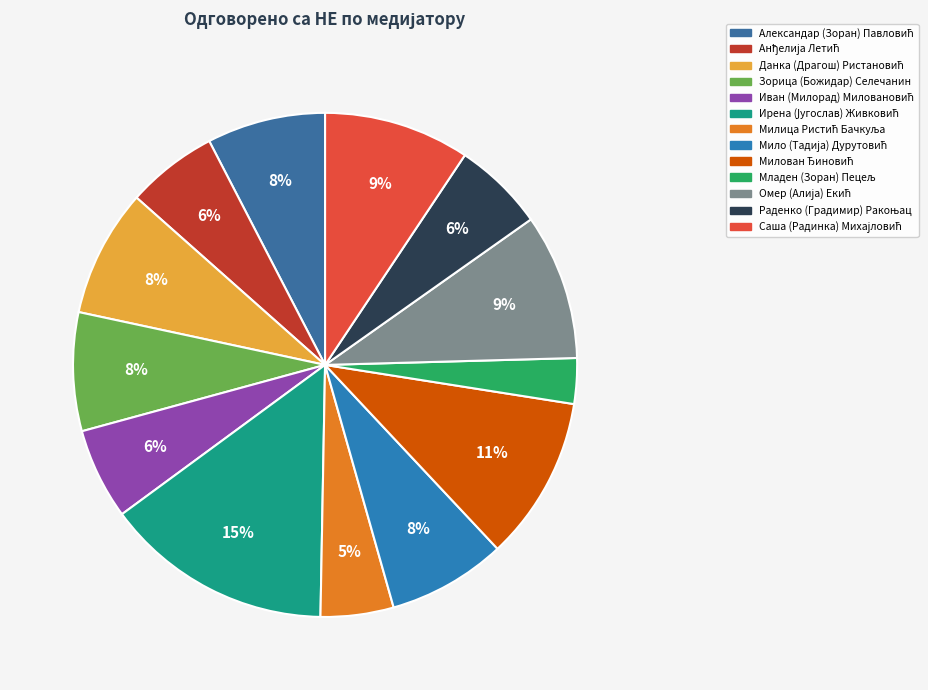

Count the number of slices in the pie.

13